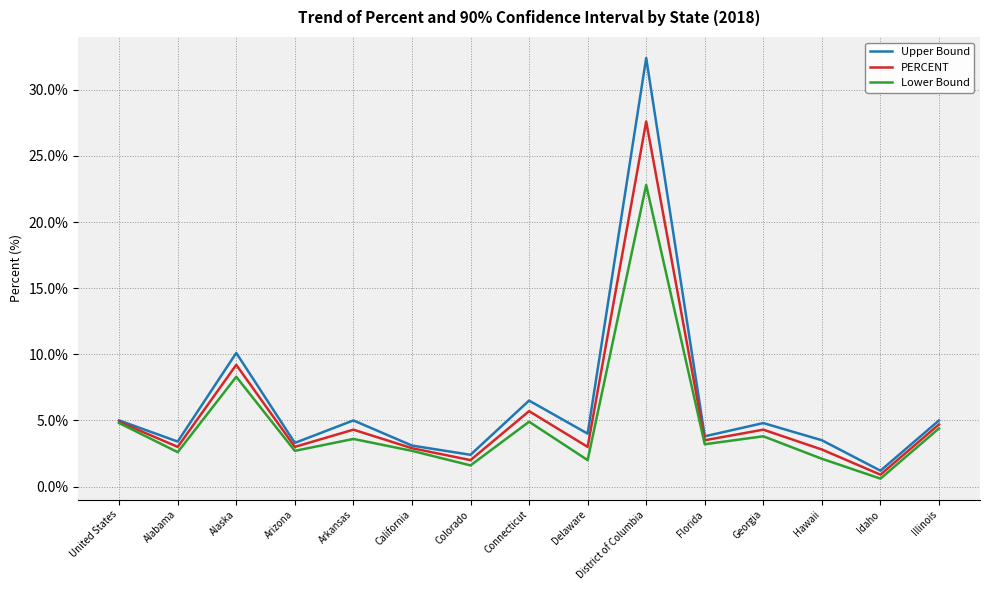

Rank the series by their average value, from lowest to highest.

Lower Bound, PERCENT, Upper Bound